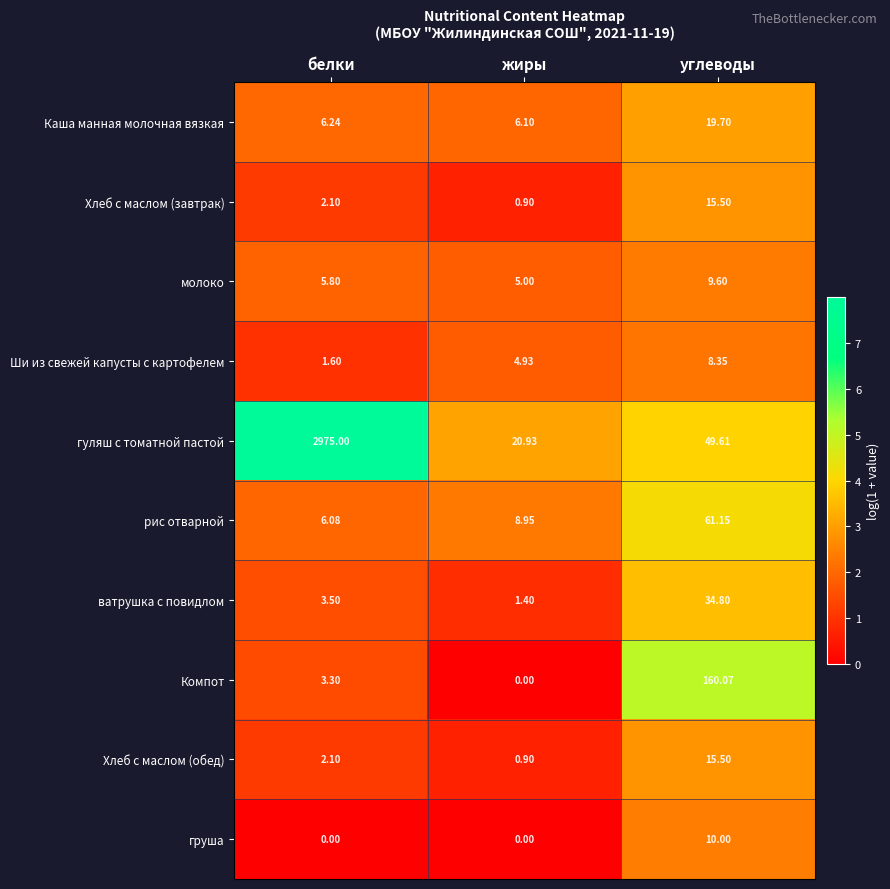

What is the total value across all series at жиры?

49.1